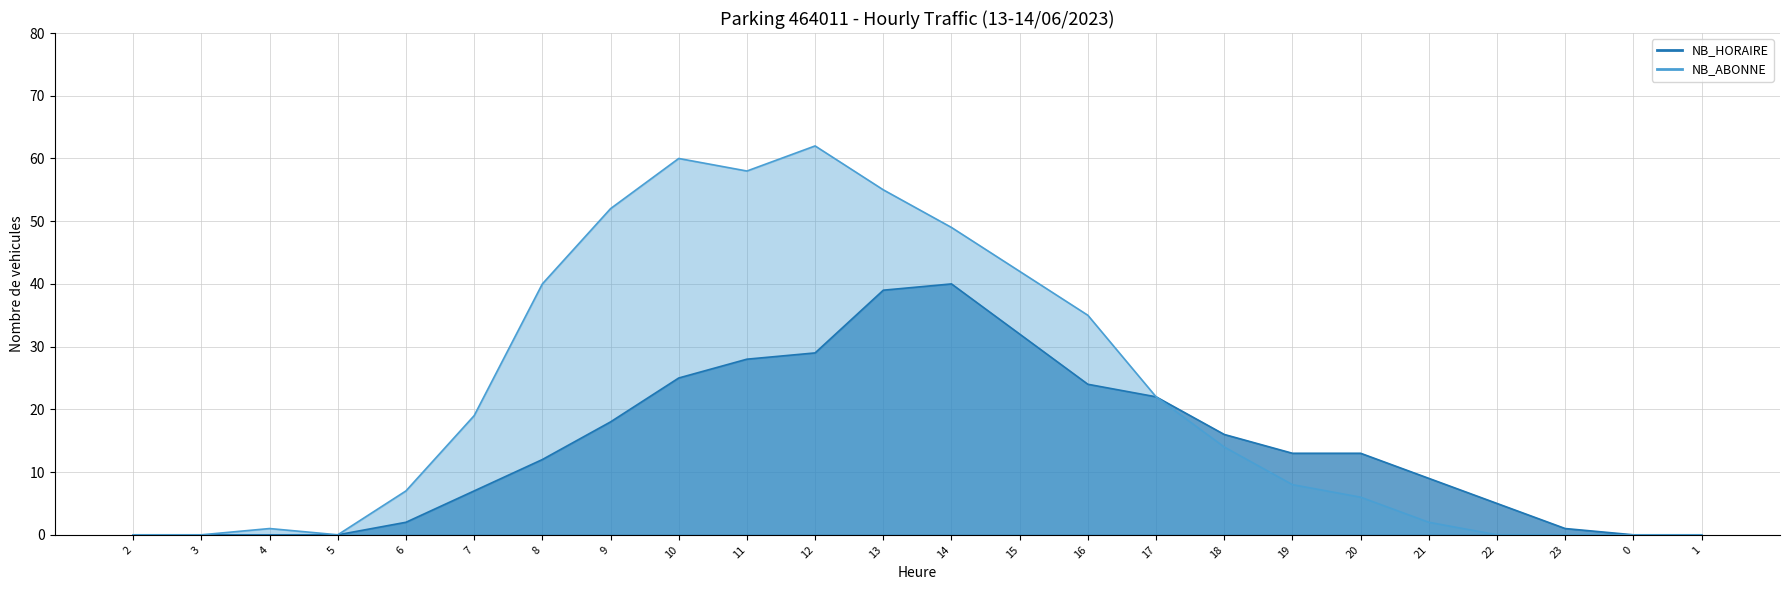

At which category is the sum across all series the highest?

13